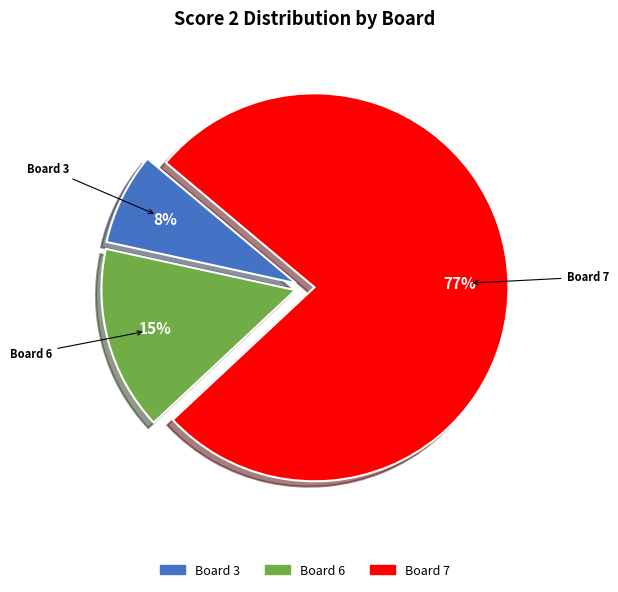

Does any single category account for the majority?

Yes